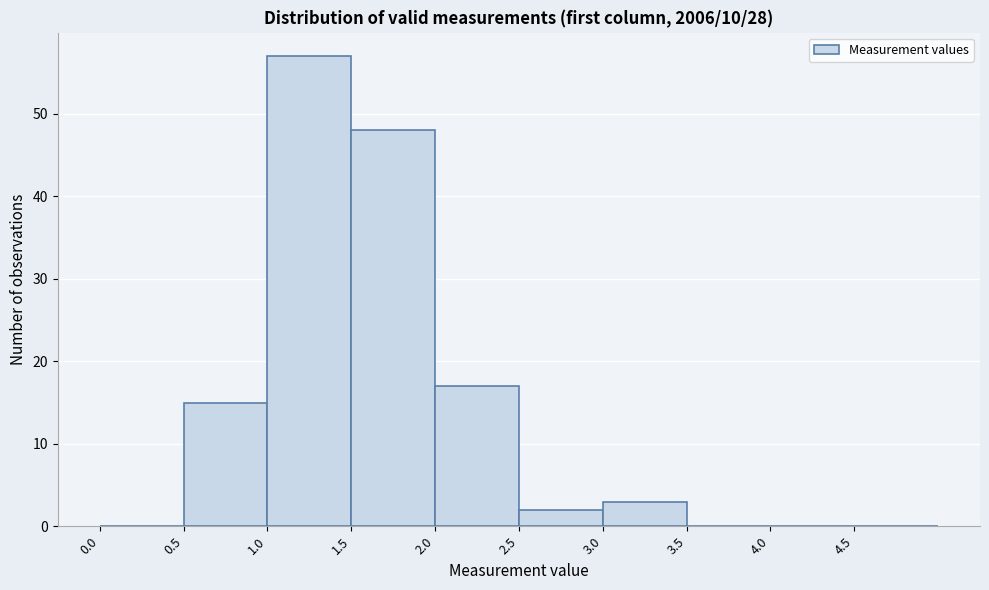

Over which range of the x-axis is the bar tallest?

1.0 to 1.5